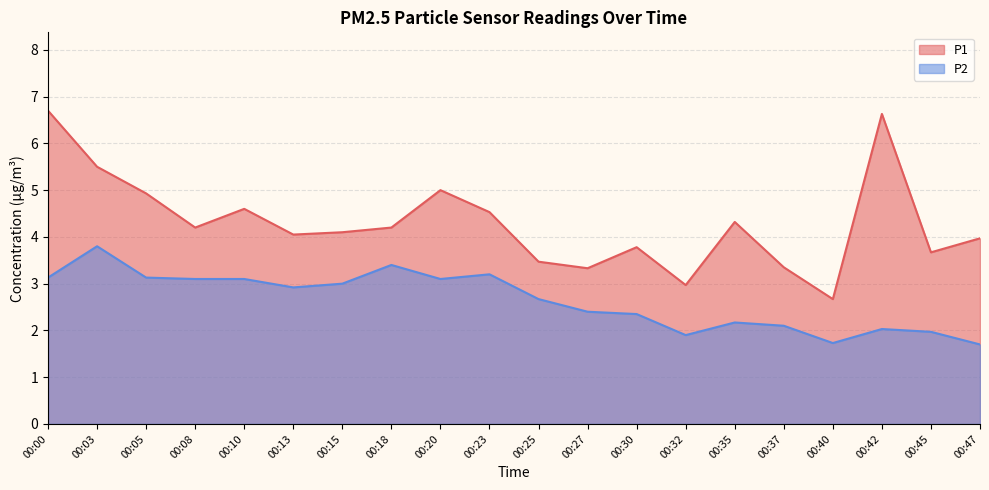

At which category is the sum across all series the highest?

00:00